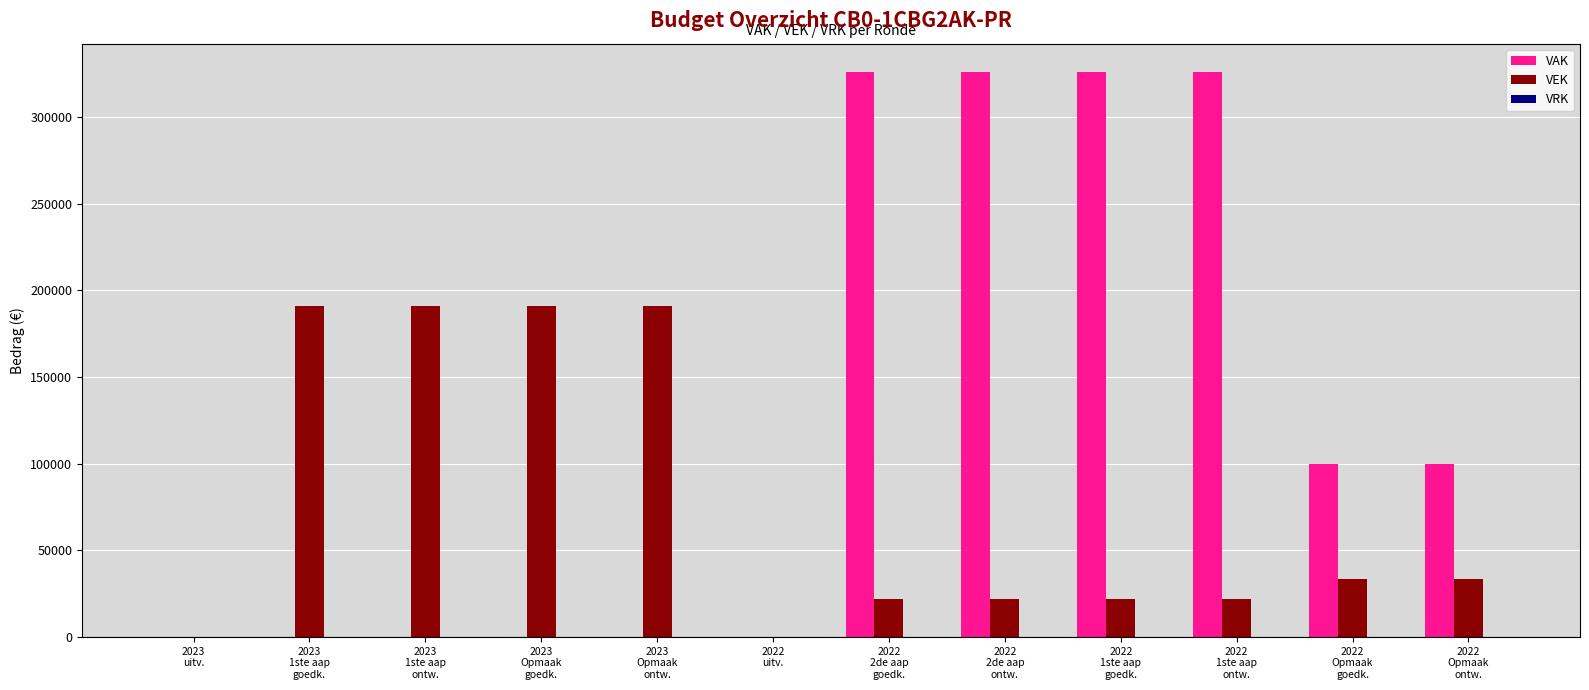

What is the sum of all VEK values?

918666